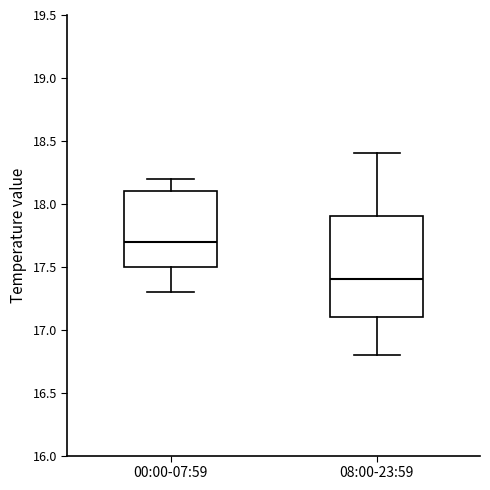

Which box has the highest median line?

00:00-07:59